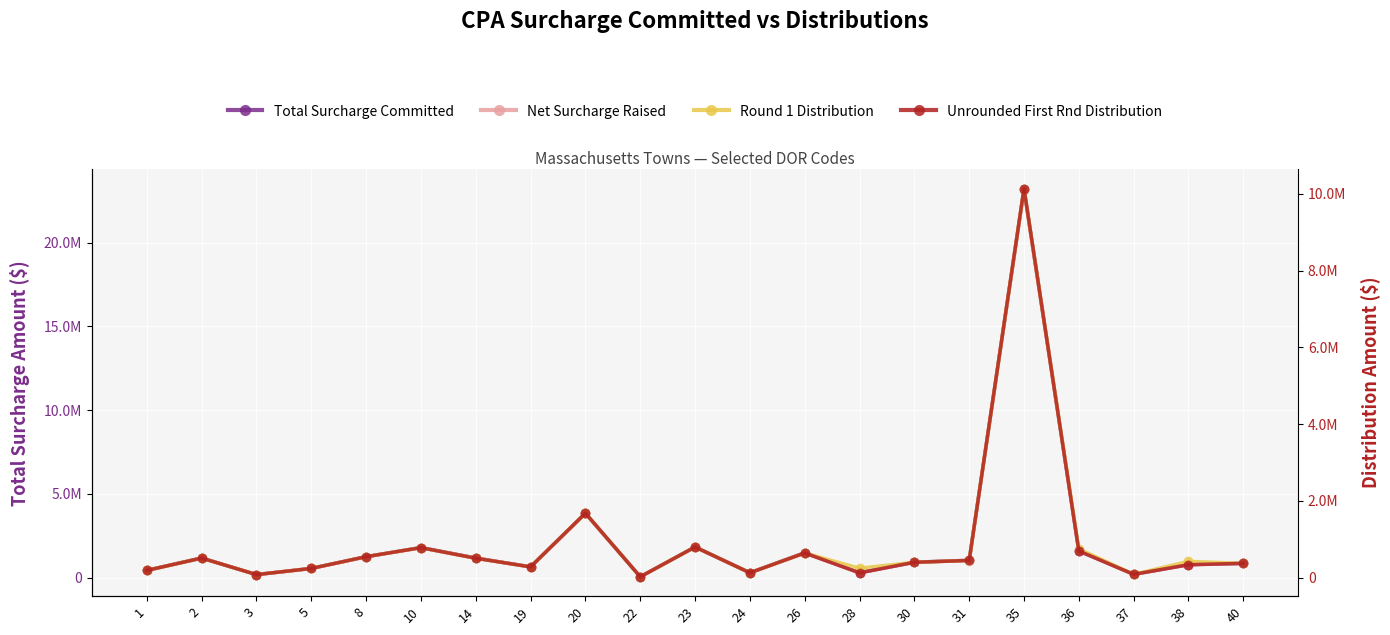

What is the difference between the maximum and minimum values in the Total Surcharge Committed series?

23178406.0